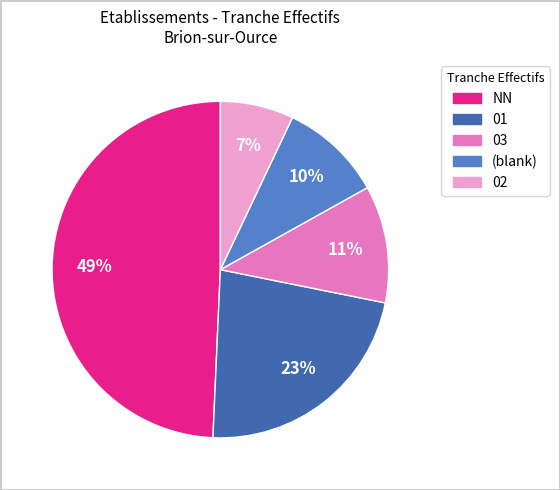

Is there any slice that represents more than half of the pie?

No